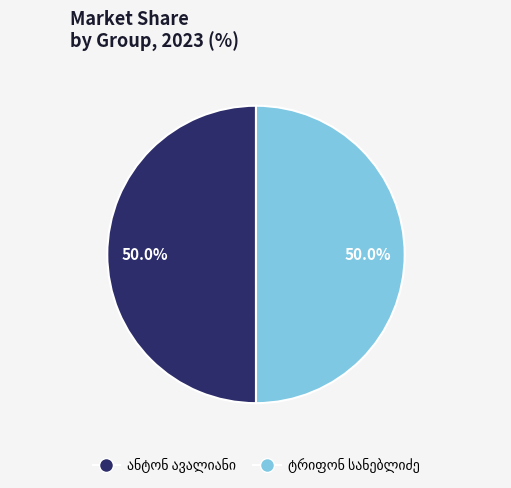

Which slice is the smallest?

ტრიფონ სანებლიძე